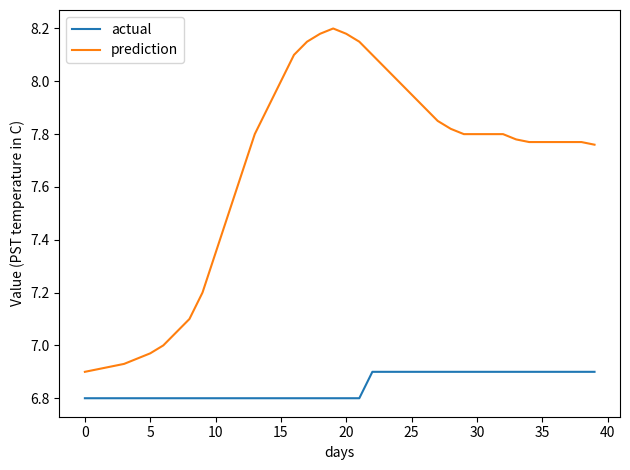

Rank the series by their maximum value, from highest to lowest.

prediction, actual